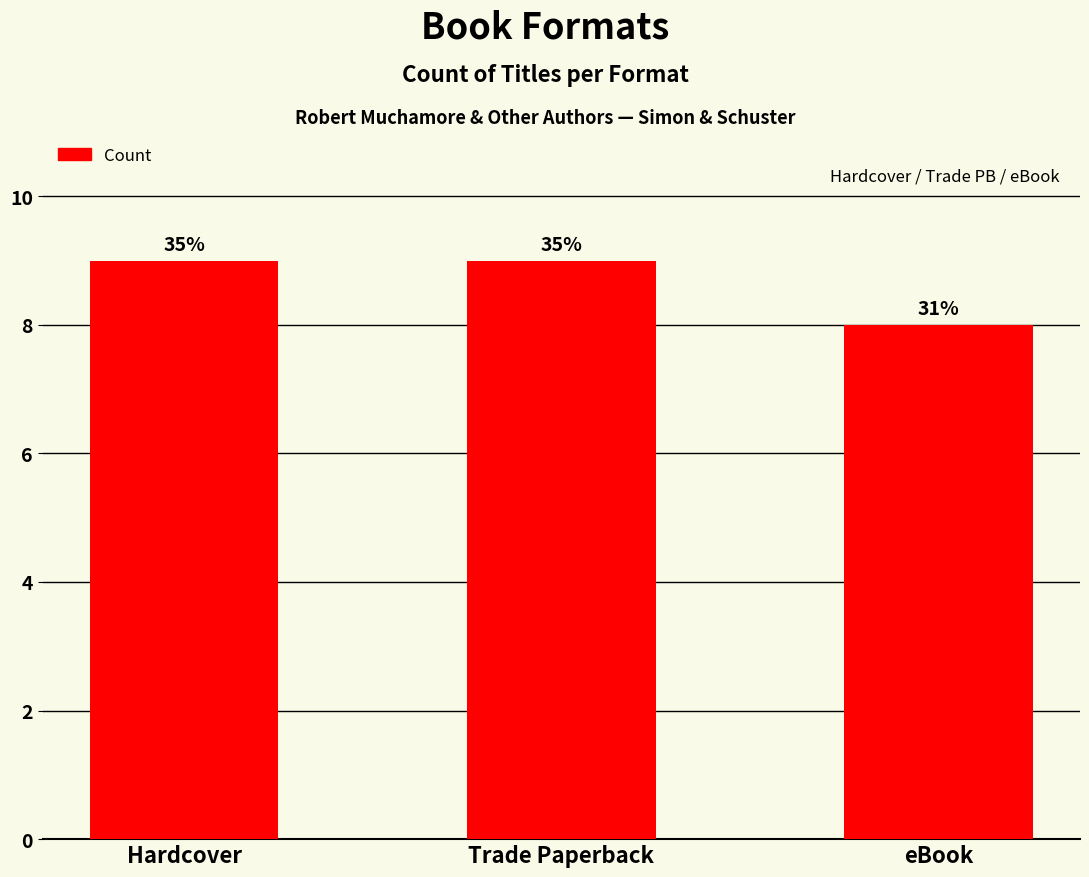

Reading right to left, what are all the values shown in this chart?

8	9	9